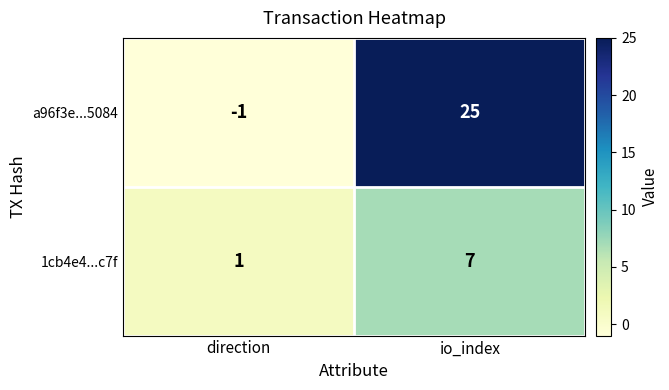

The value of a96f3e...5084 at io_index is 25. True or false?

True